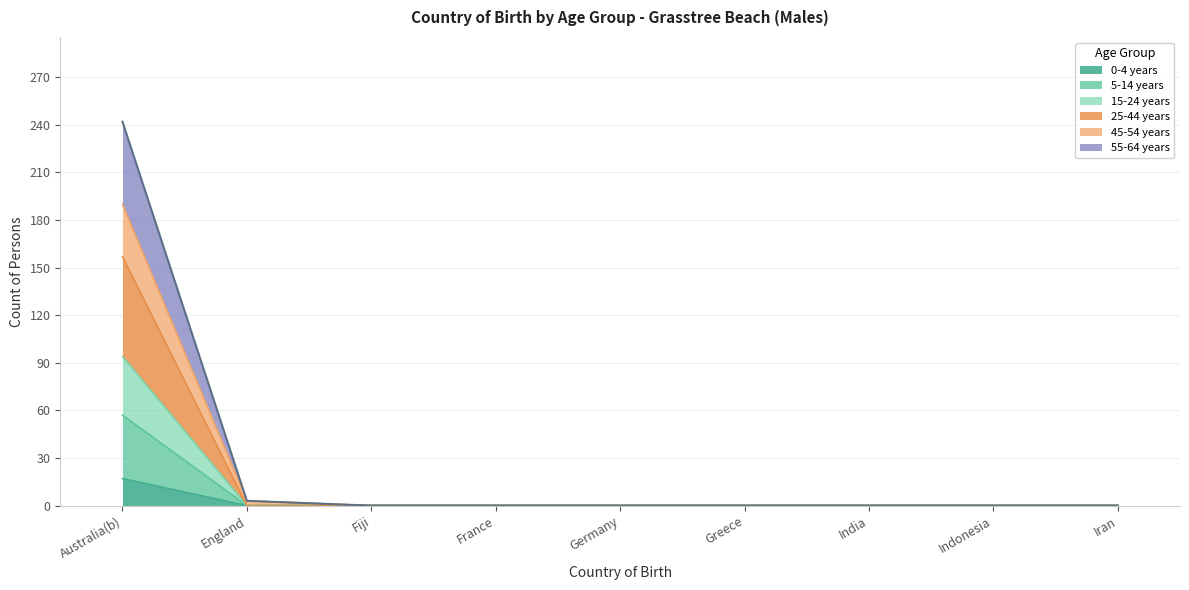

What are all the series names shown in the legend?

0-4 years, 5-14 years, 15-24 years, 25-44 years, 45-54 years, 55-64 years